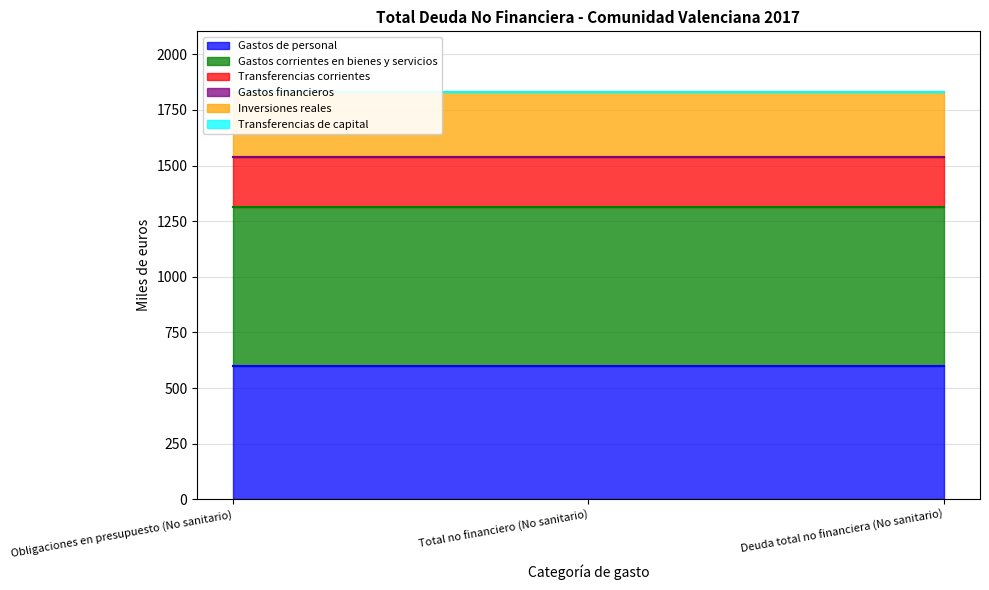

At which label does Gastos corrientes en bienes y servicios reach its minimum?

Obligaciones en presupuesto (No sanitario)